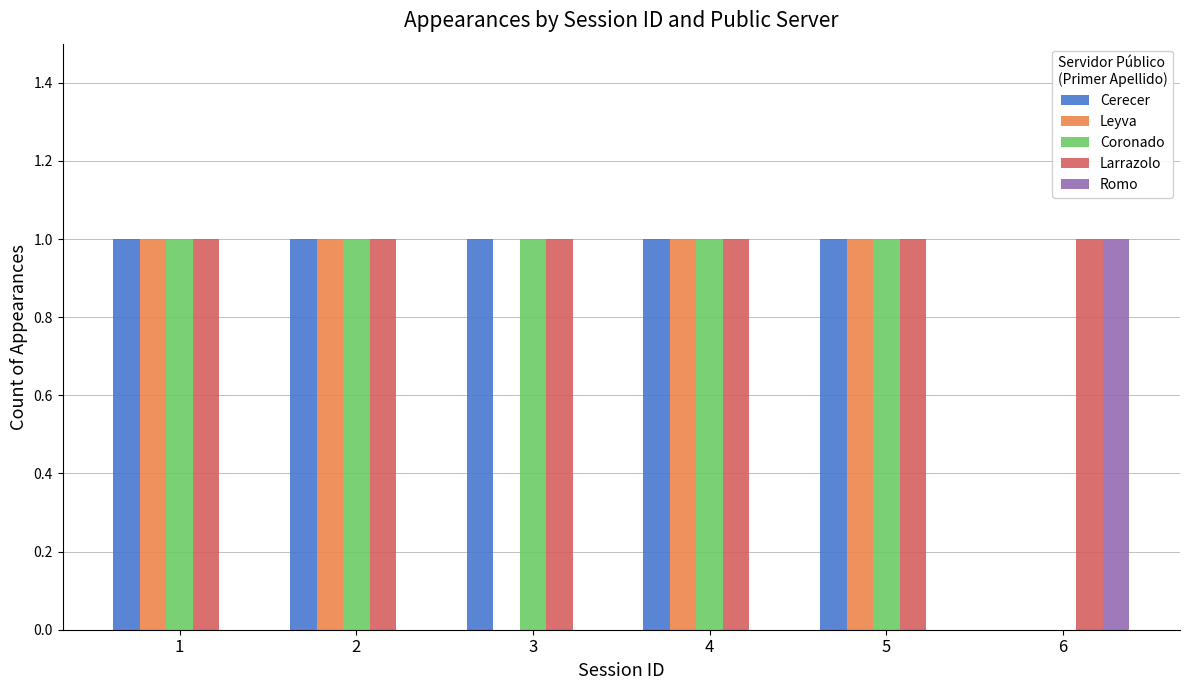

Which series has the largest total across all categories?

Larrazolo